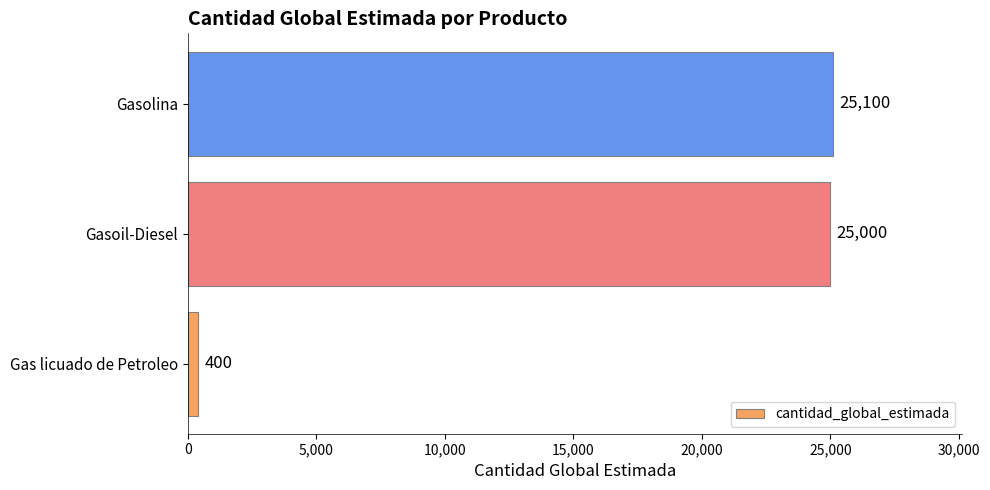

The chart shows a value of 25000 at Gasoil-Diesel. True or false?

True